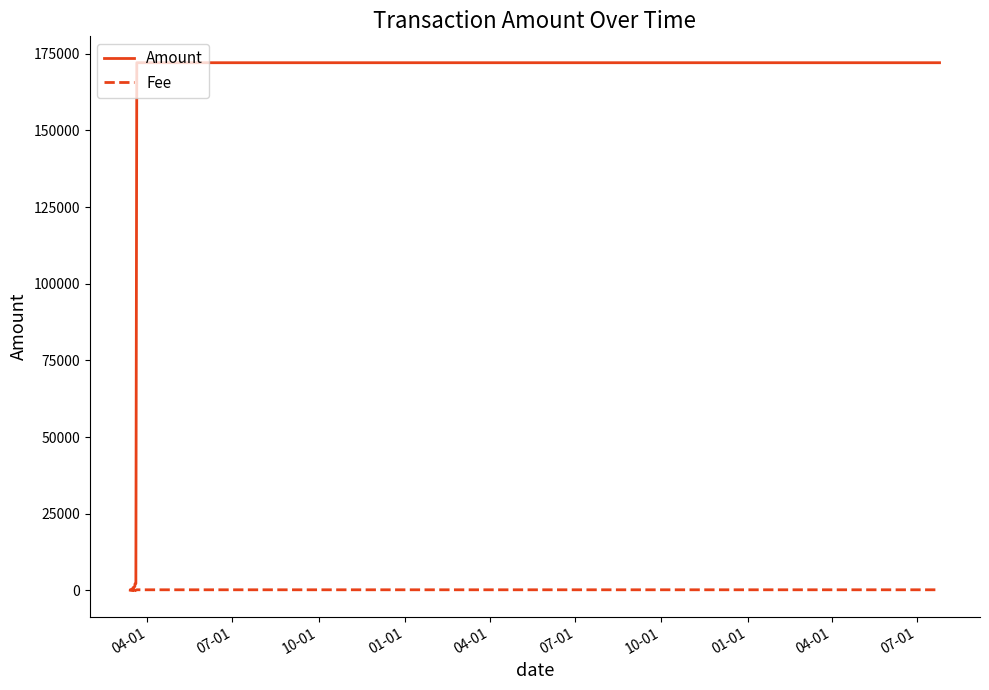

What is the difference between the second highest and minimum values in the Amount series?

172025.2